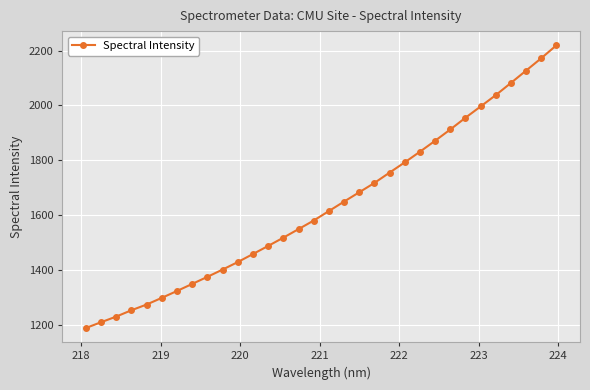

What is the greatest value displayed?

2219.4